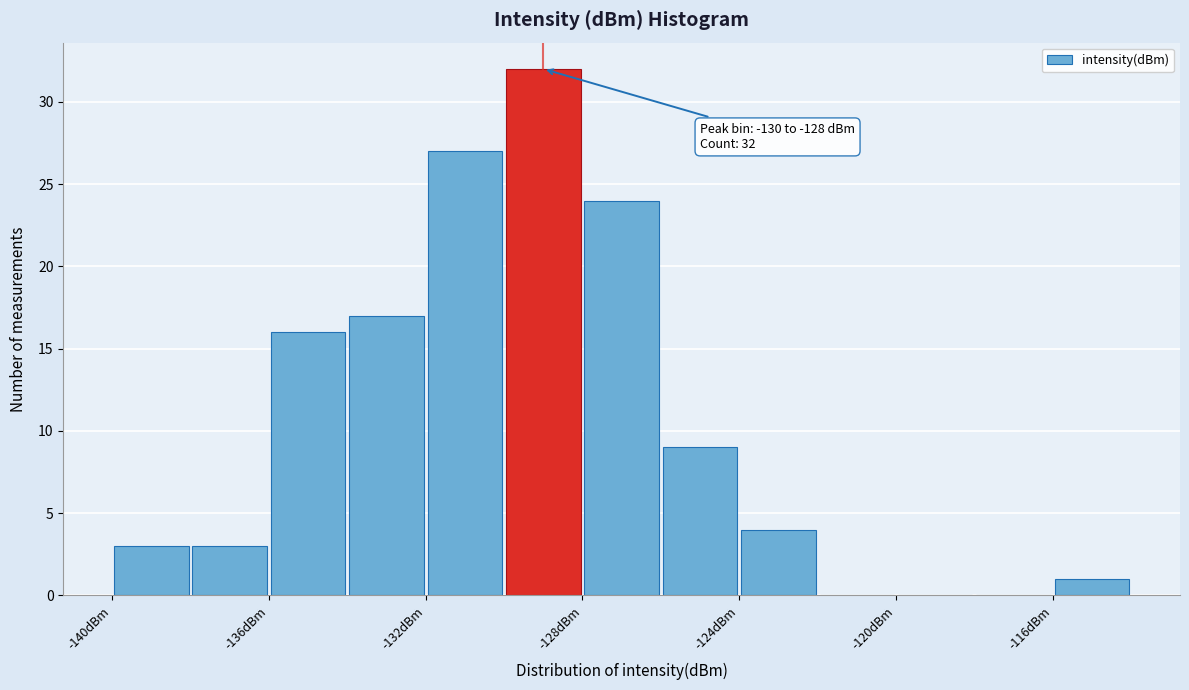

Which range on the x-axis has the tallest bar?

-130 to -128